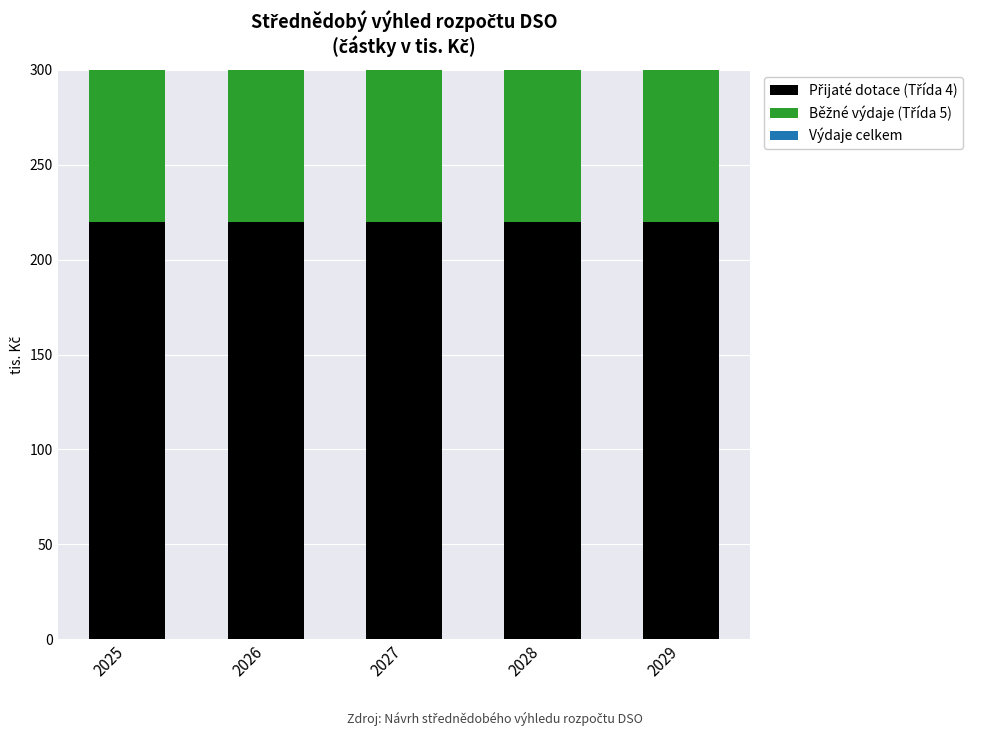

Which has a higher value, 2028 or 2029?

2028